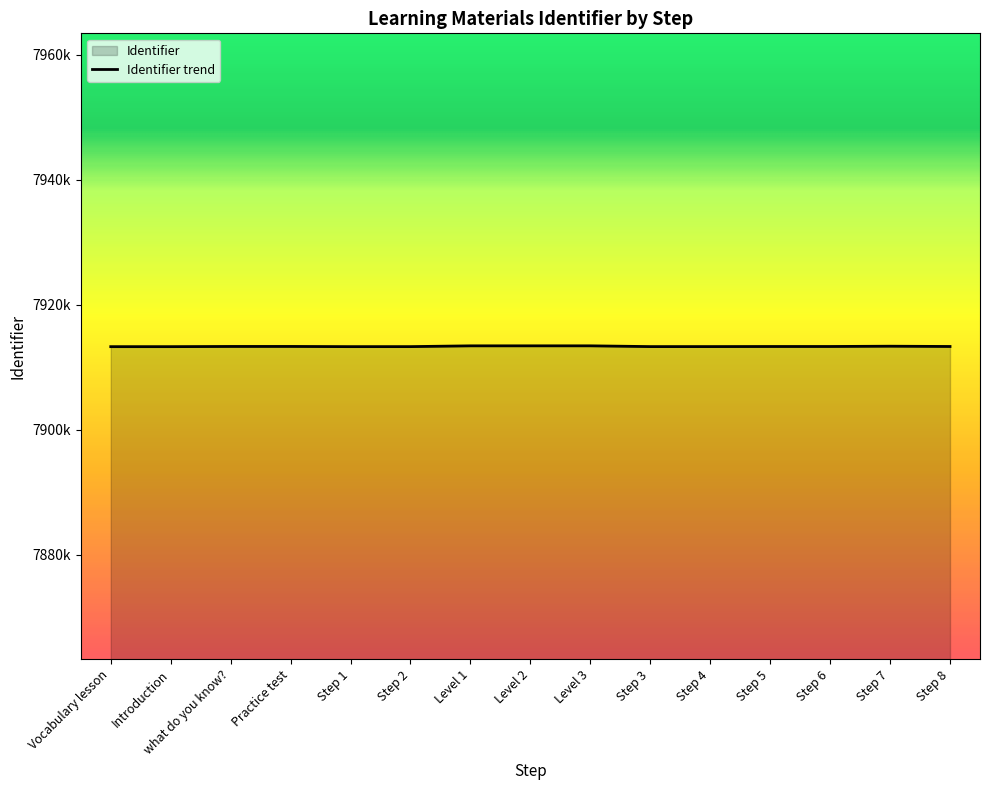

Count the number of data series in this chart.

1